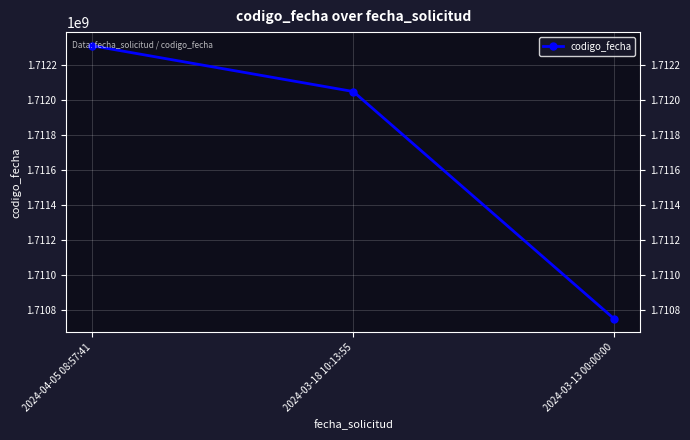

Count the values in the range 1710752553 to 1712308603.

3